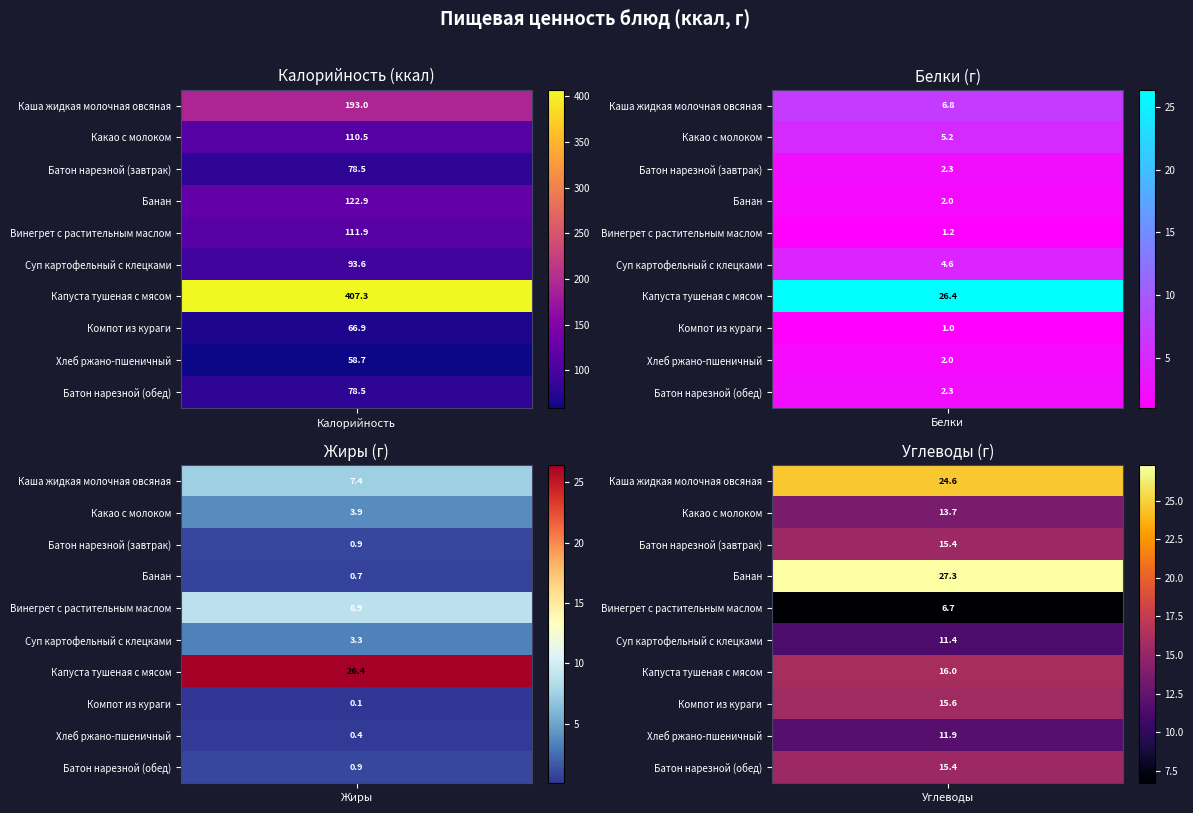

At how many categories does at least one series exceed 370?

1